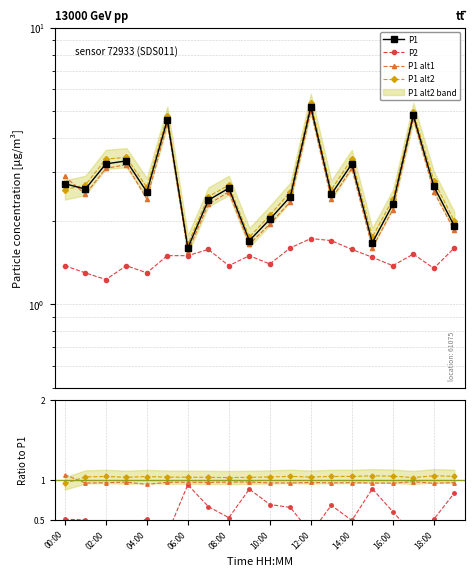

True or false: P1 alt2 and P2 intersect in this chart.

False